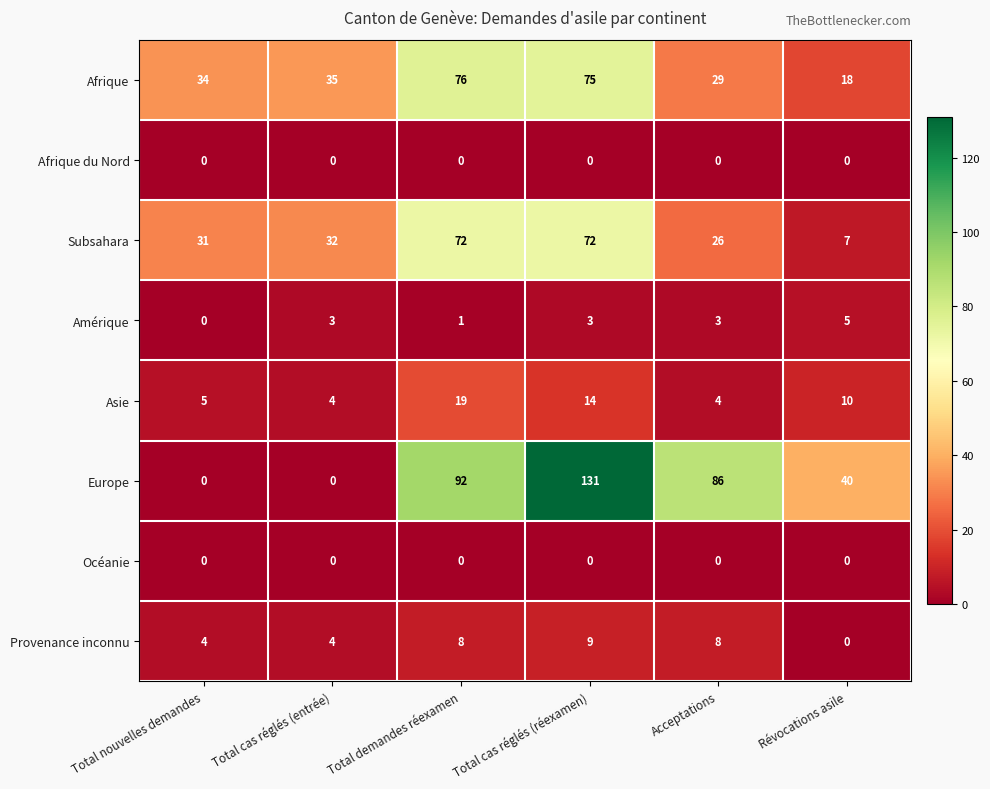

Rank the categories by Afrique value from lowest to highest.

Révocations asile, Acceptations, Total nouvelles demandes, Total cas réglés (entrée), Total cas réglés (réexamen), Total demandes réexamen